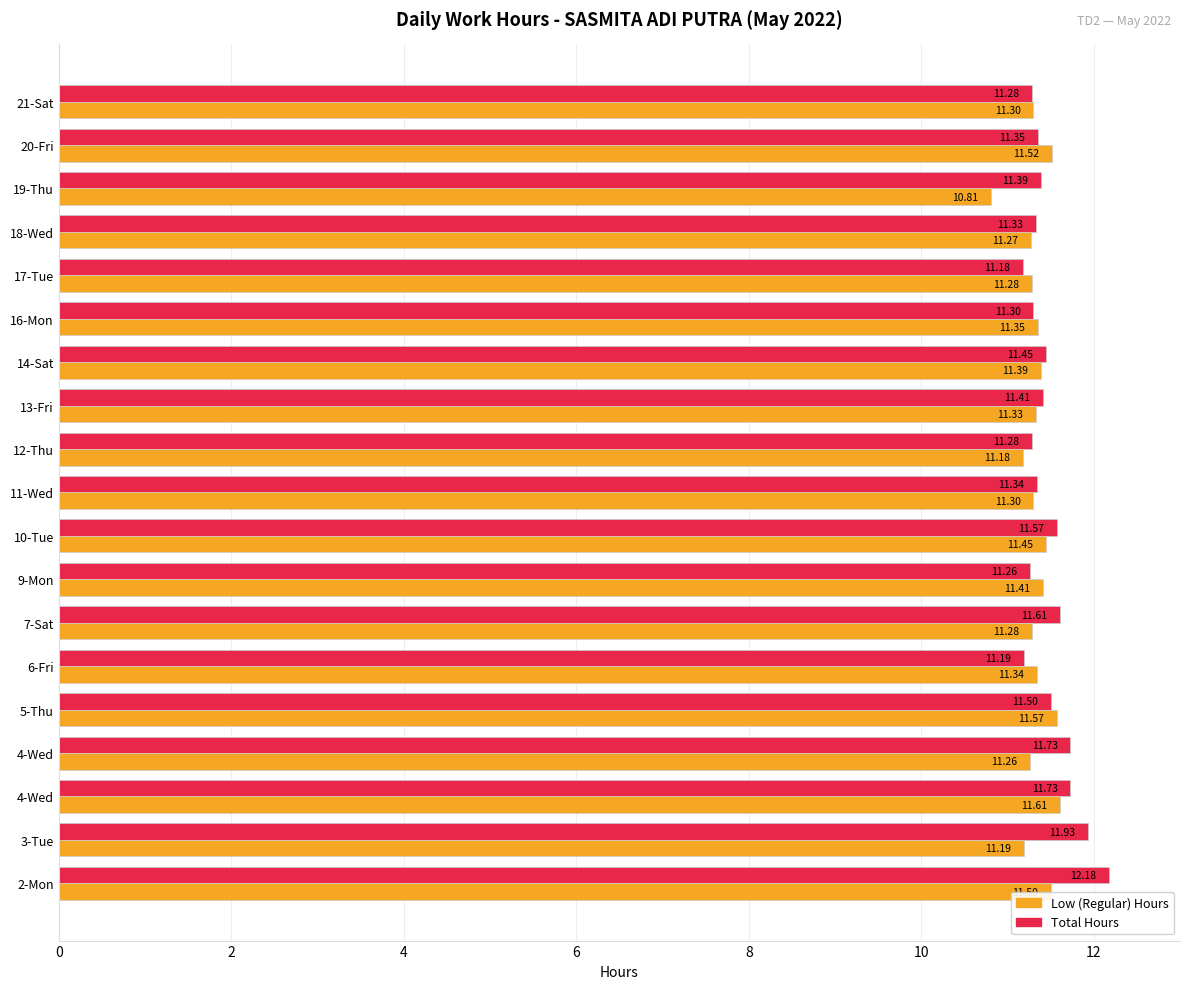

What is the difference between the maximum and minimum values in the Total Hours series?

1.0